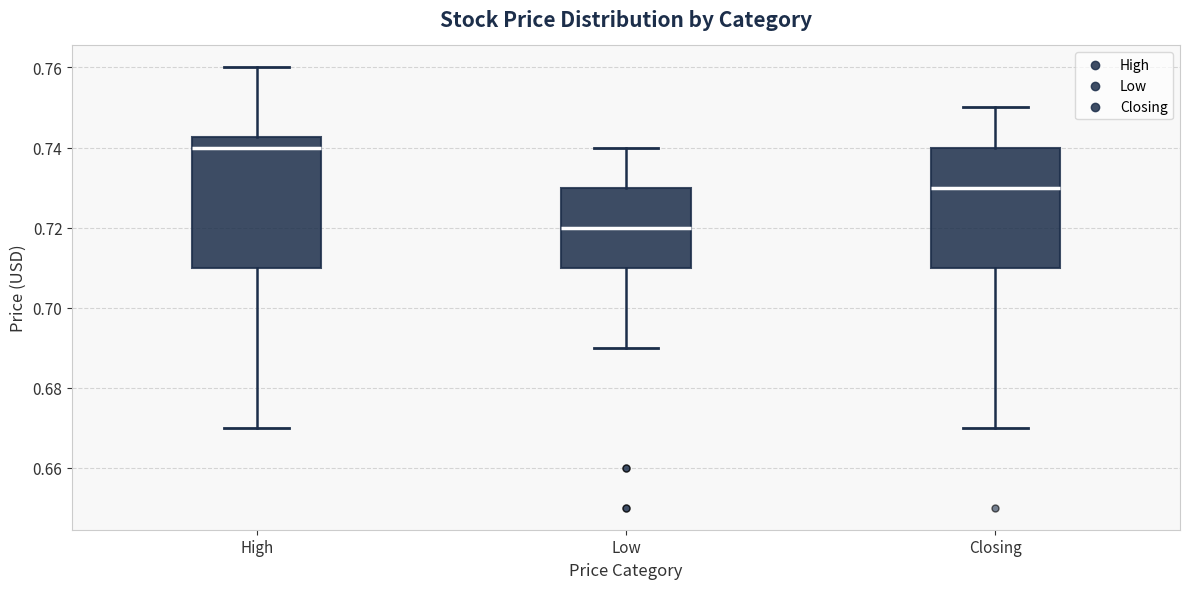

Where is the lower edge of the box for High on the y-axis? The values are not printed on the chart, so give them approximately, as read against the axis.

0.710